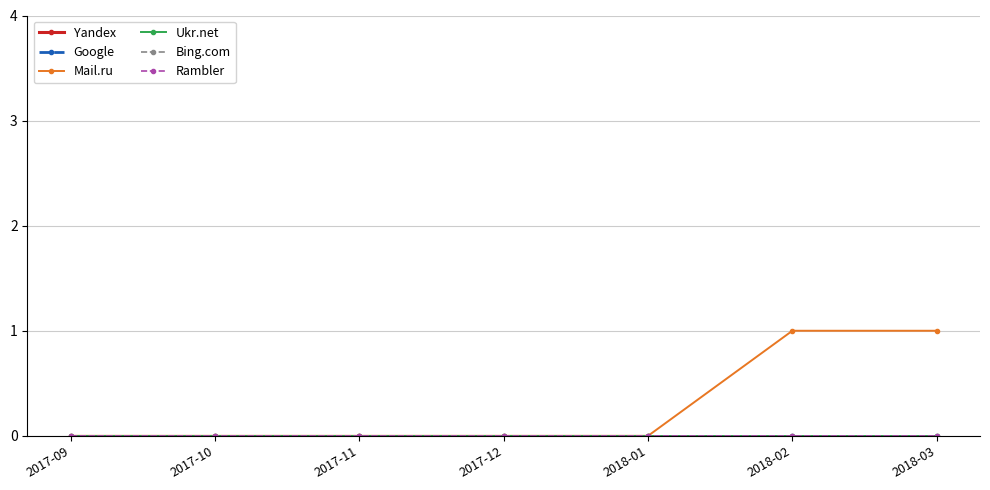

At which category is the sum across all series the highest?

2017-09